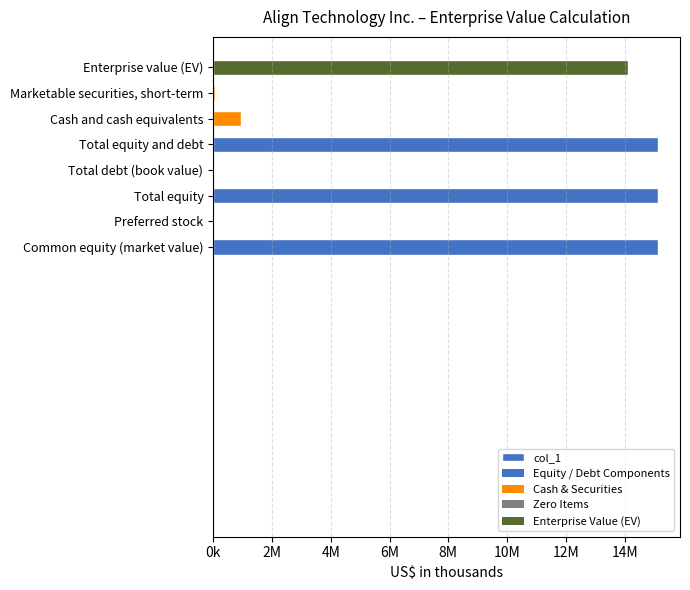

Are the bars grouped side by side (vs. stacked)?

No